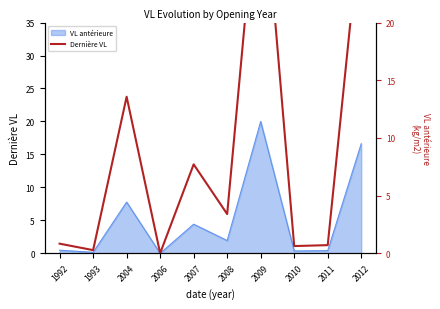

Where is the data nearest to the value 17?

2004